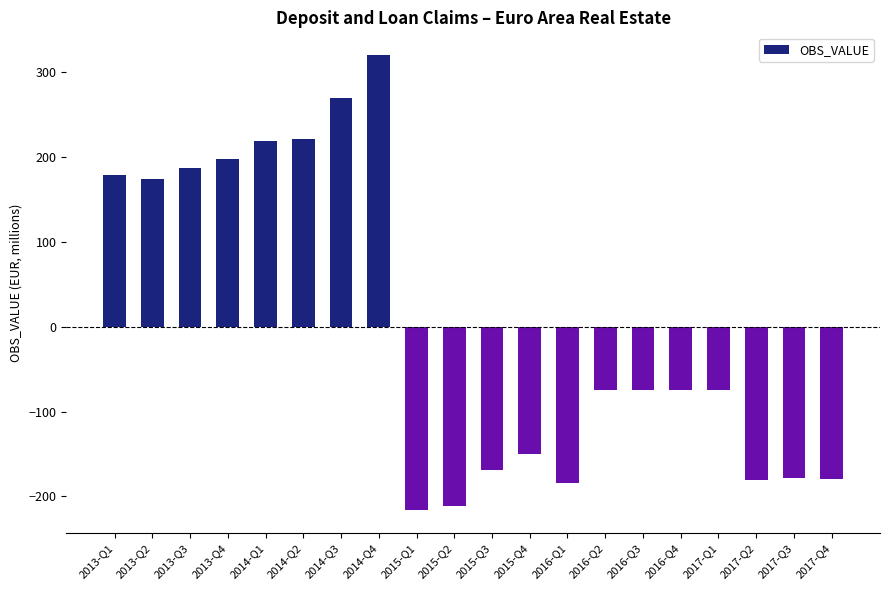

What is the difference between the values at 2013-Q1 and 2013-Q2?

5.0